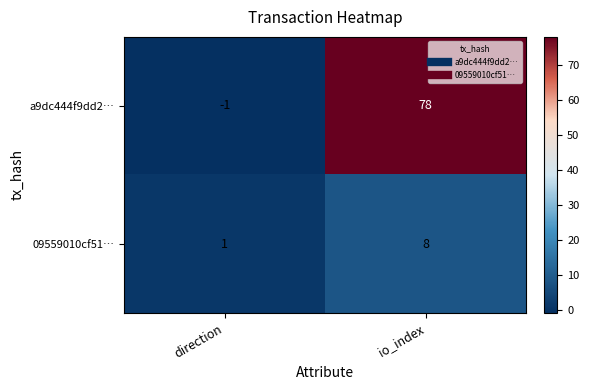

The a9dc444f9dd2… series shows 0 at direction. True or false?

False